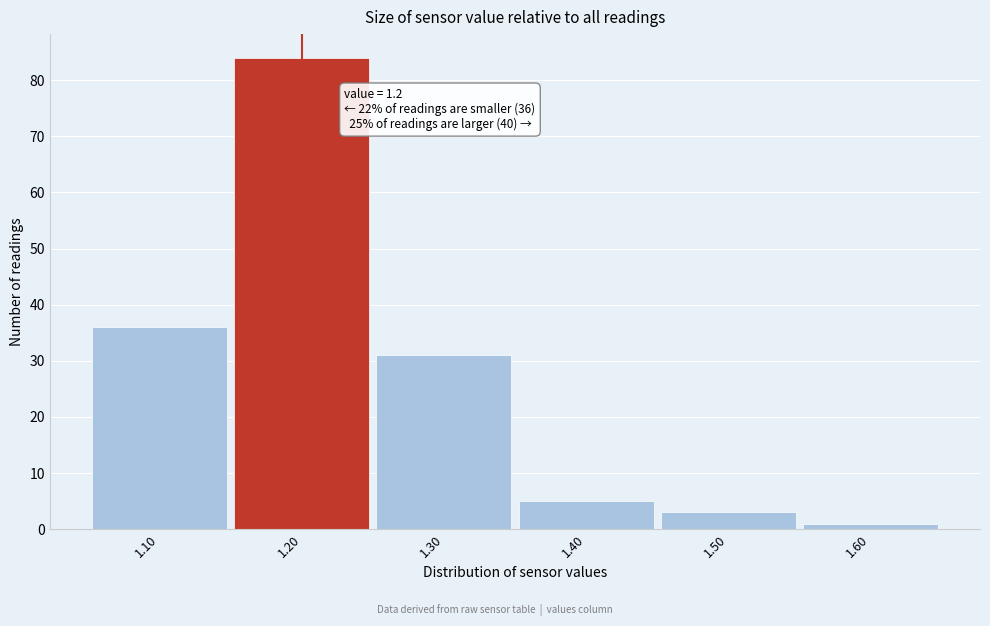

Over which range of the x-axis is the bar tallest?

1.15 to 1.25